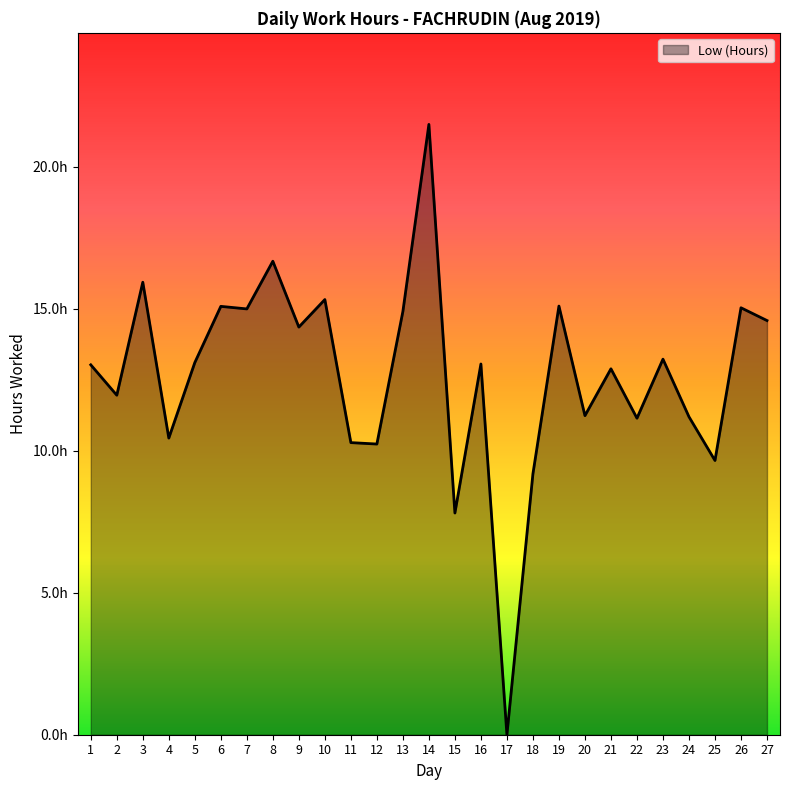

Does the chart display data point markers on the line(s)?

No